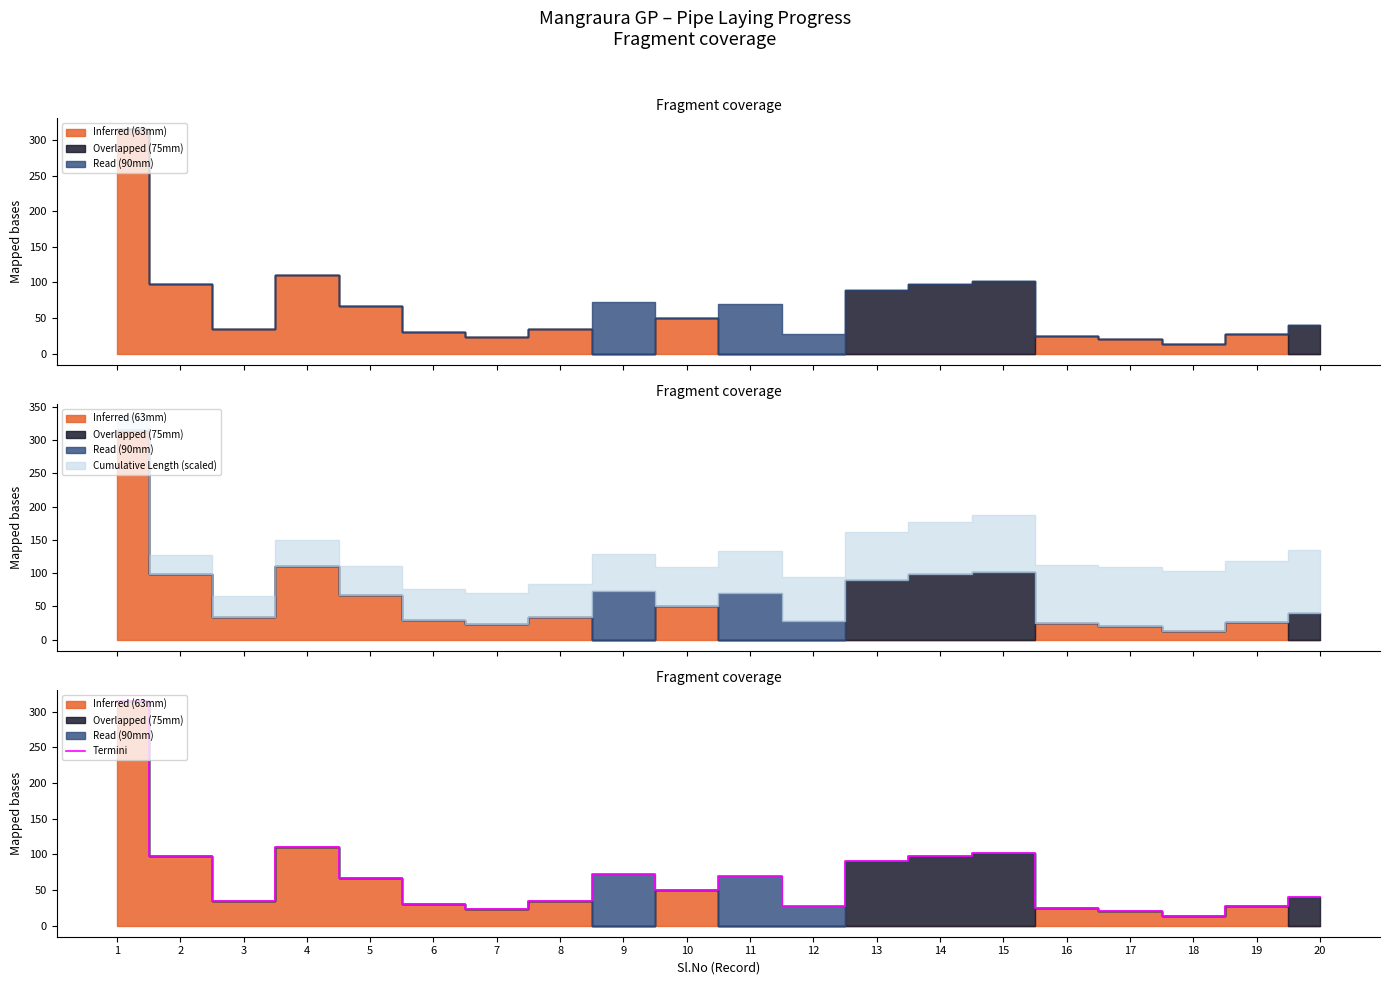

List the labels in order of value, largest first.

1, 4, 15, 2, 14, 13, 9, 11, 5, 10, 20, 3, 8, 6, 12, 19, 16, 7, 17, 18